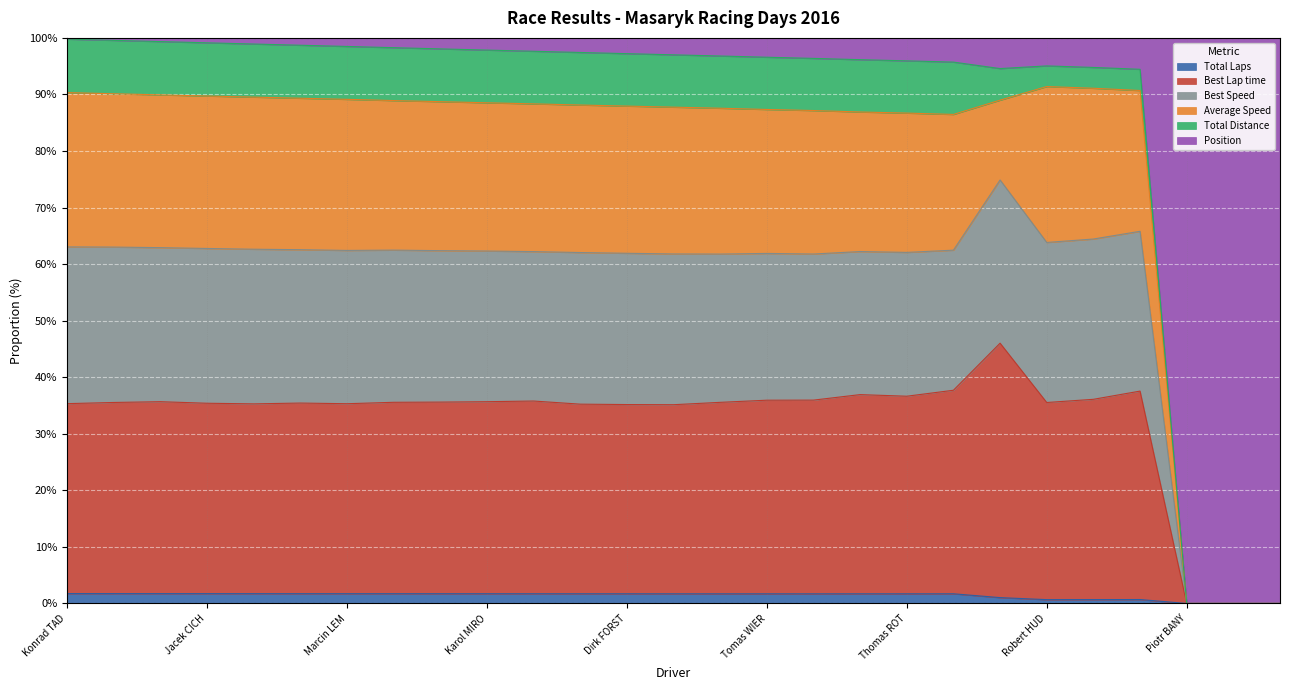

Is it true that Total Laps equals 0.0 at Piotr BANY?

True